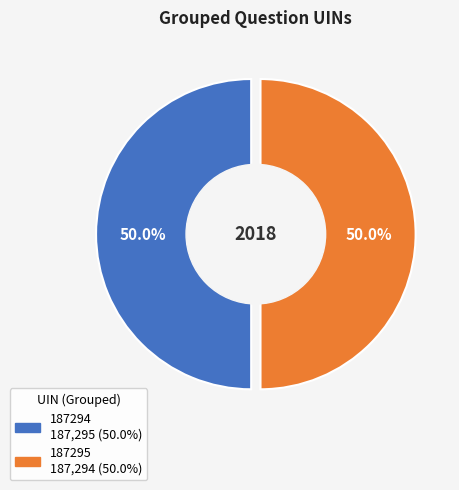

To the nearest percent, what is the combined percentage of 187295 and 187294?

100%